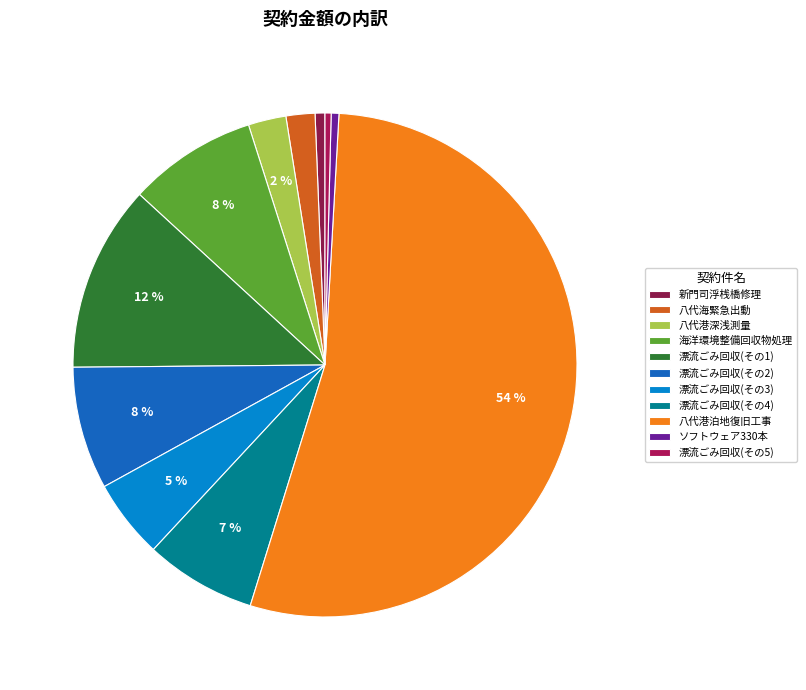

Which category has the smallest portion of the pie?

令和2年度大量漂流ごみ緊急回収業務(その5)